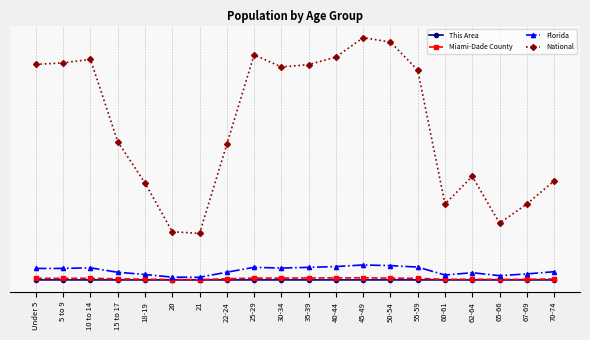

At which label is Miami-Dade County closest to 0?

21